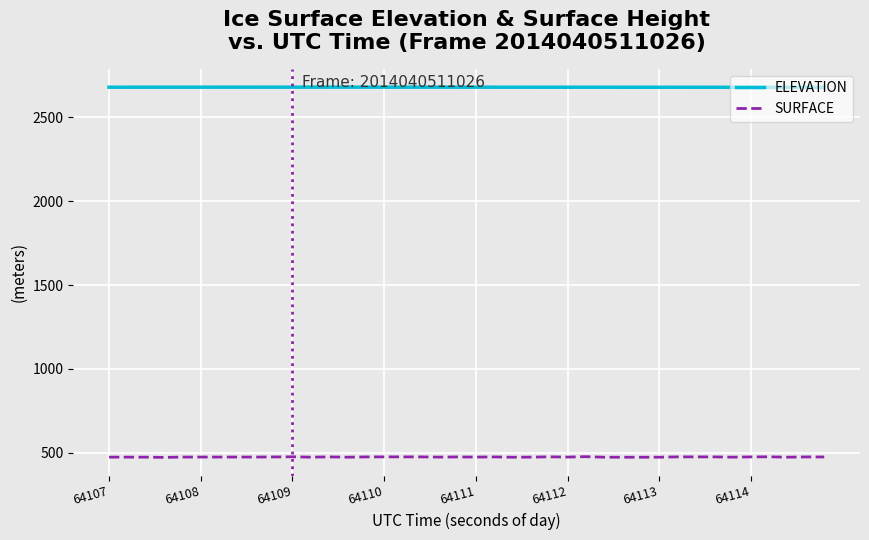

Rank the series by their average value, from highest to lowest.

ELEVATION, SURFACE